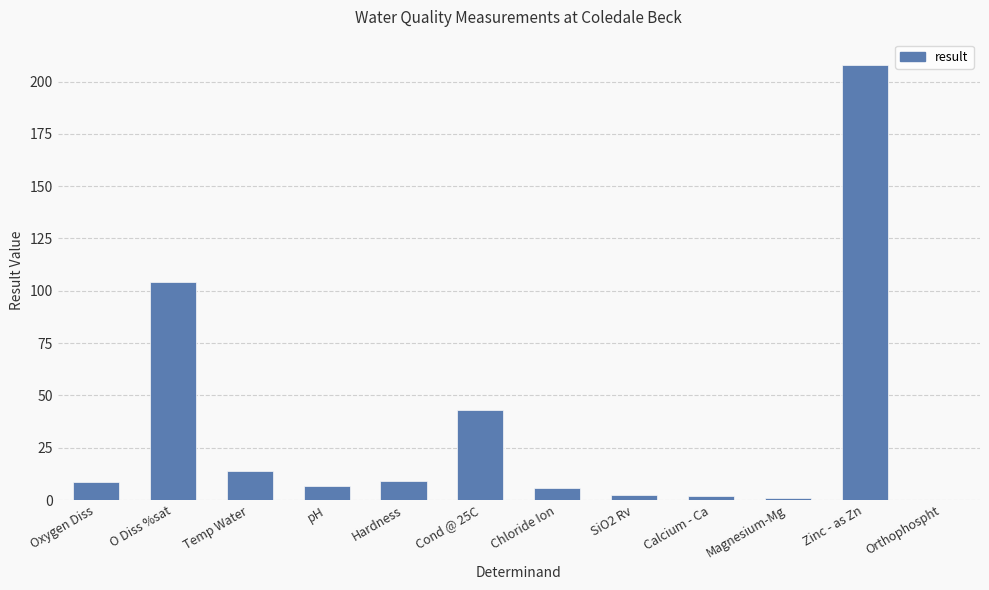

Is it true that the value at Zinc - as Zn is 208.0?

True